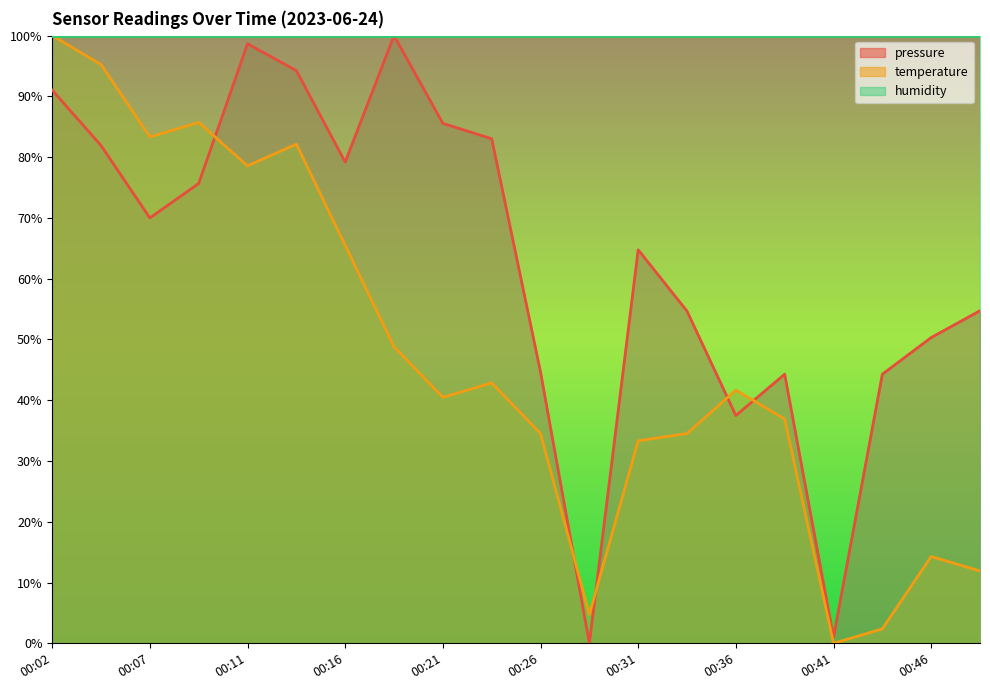

How many interior local valleys does the pressure series have?

5